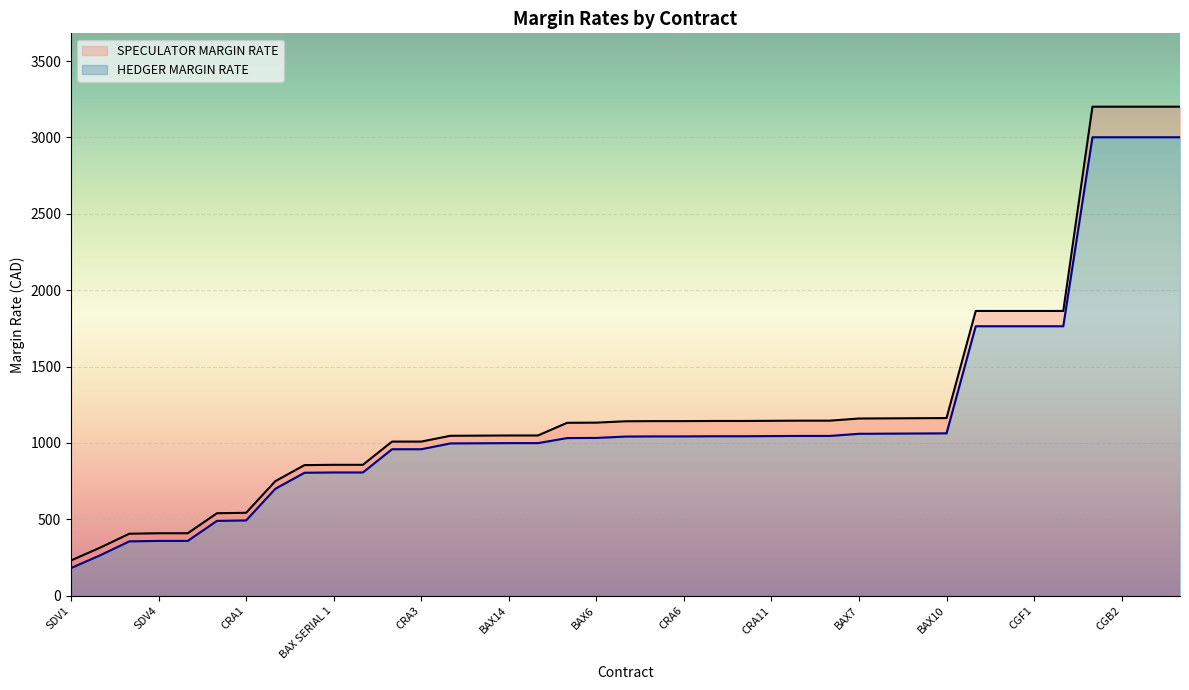

True or false: SPECULATOR MARGIN RATE and HEDGER MARGIN RATE intersect in this chart.

False